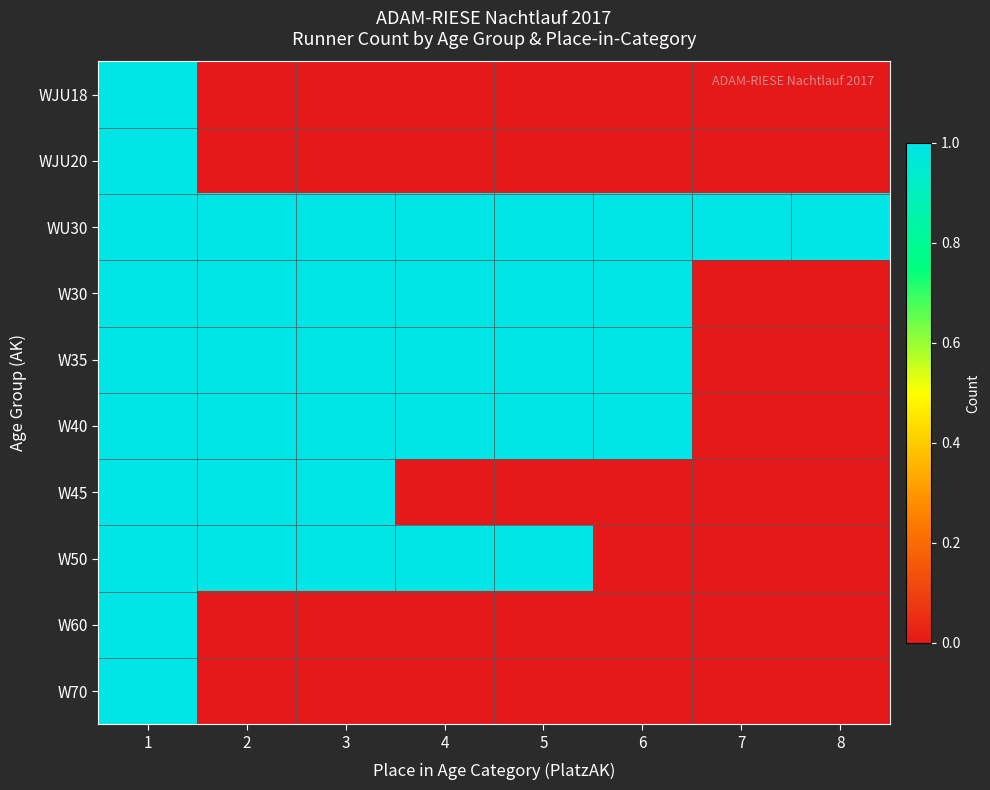

At how many categories does at least one series exceed 0?

8